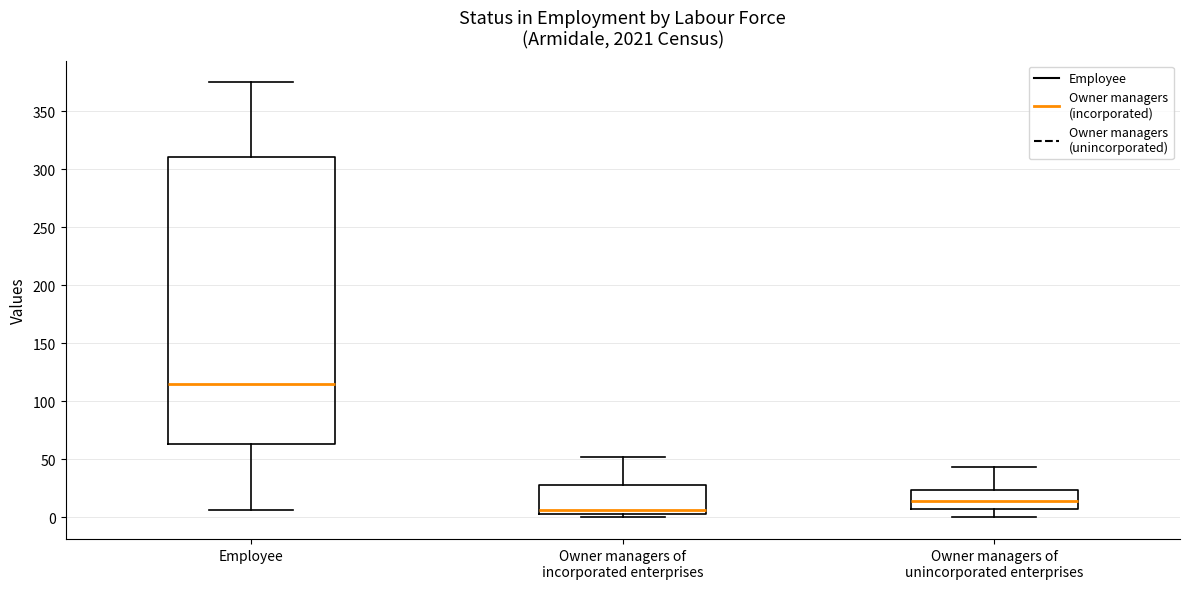

Comparing the boxes themselves (not the whiskers), which one is the tallest?

Employee